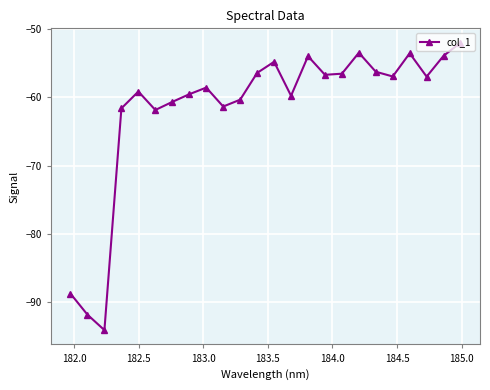

What is the difference between the maximum and minimum values?

42.1